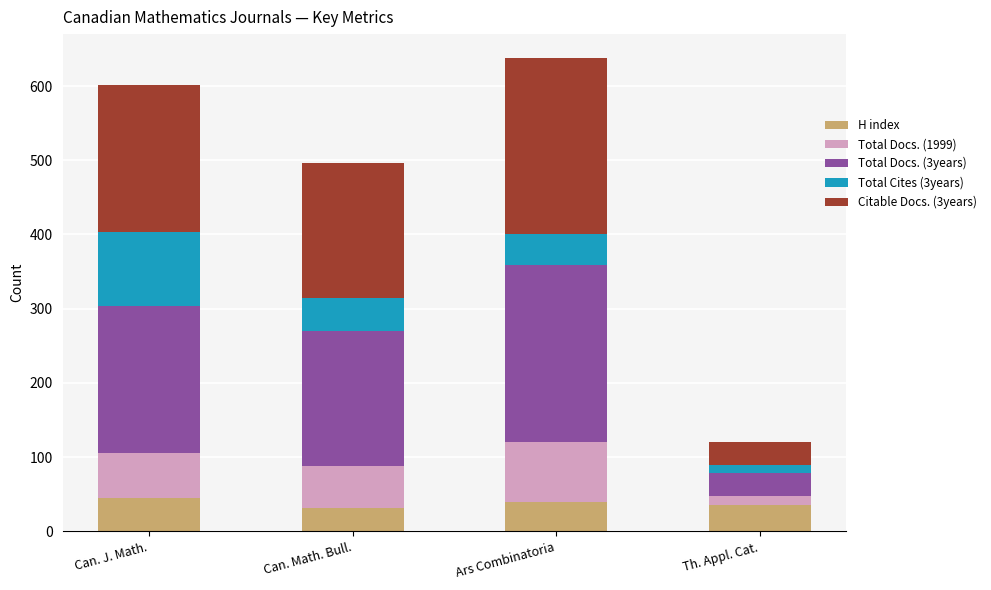

What is the minimum value for H index?

31